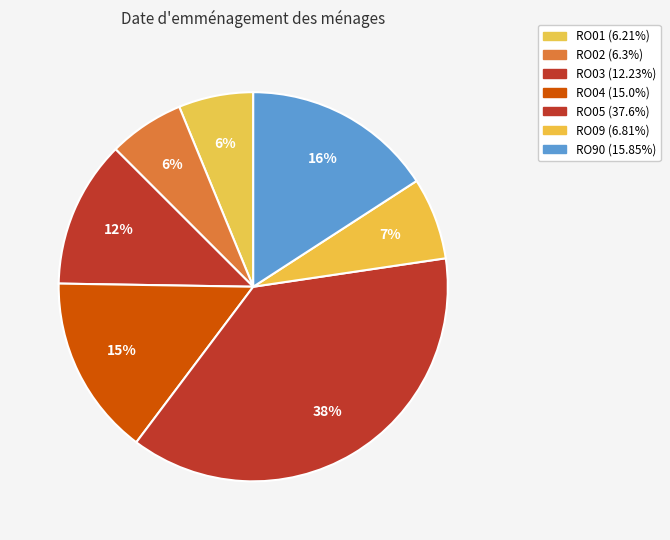

Count the number of slices in the pie.

7